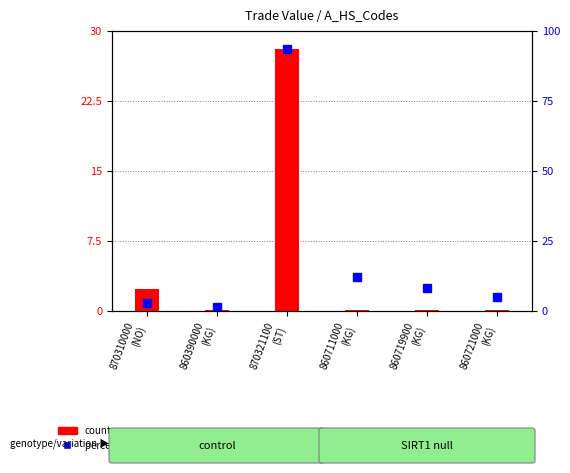

Rank the categories by value from lowest to highest.

860390000
(KG), 860719900
(KG), 860711000
(KG), 860721000
(KG), 870310000
(NO), 870321100
(ST)